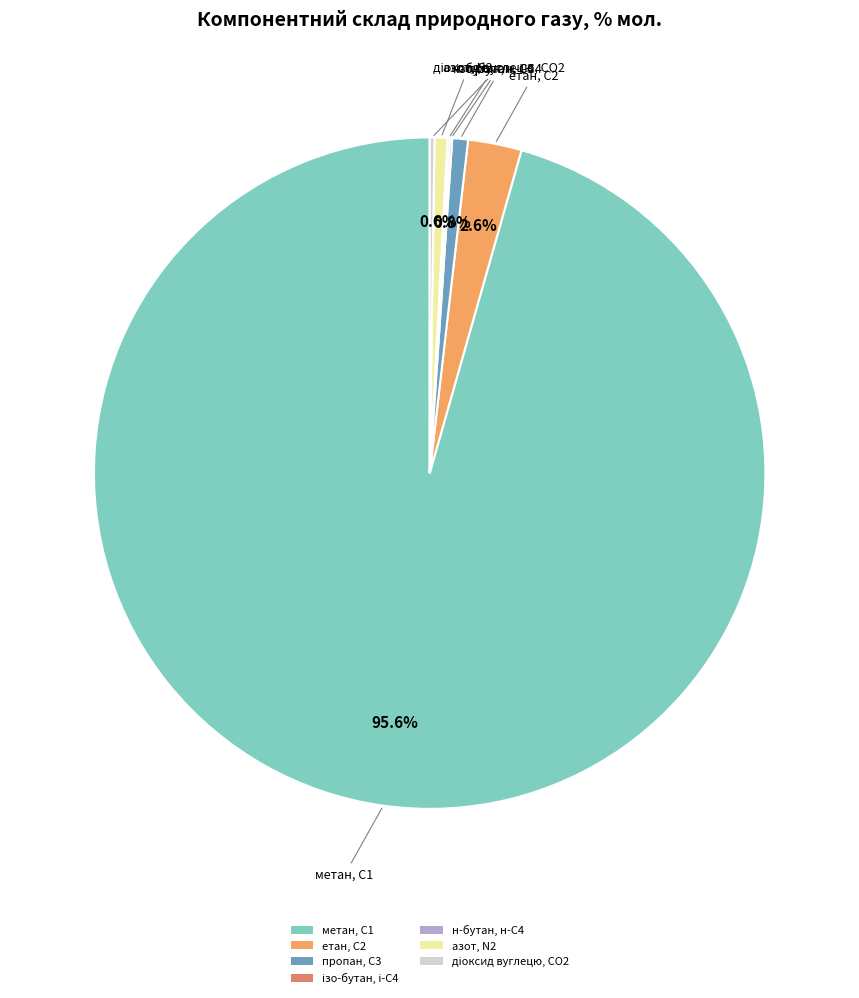

To the nearest percent, what percentage of the pie is етан, С2?

3%